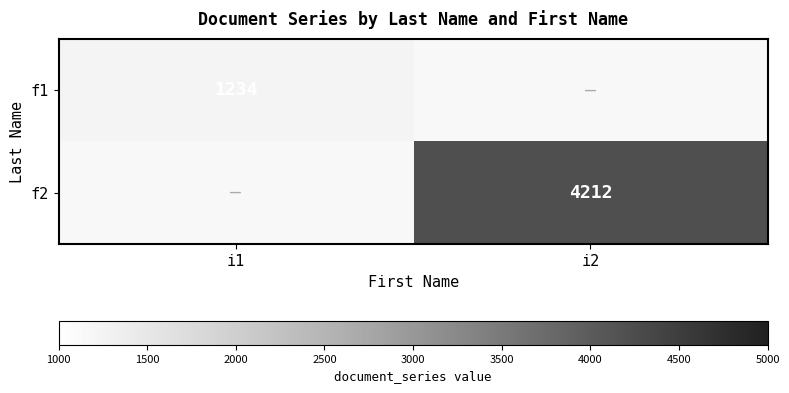

Is it true that f1 equals 2184 at i1?

False